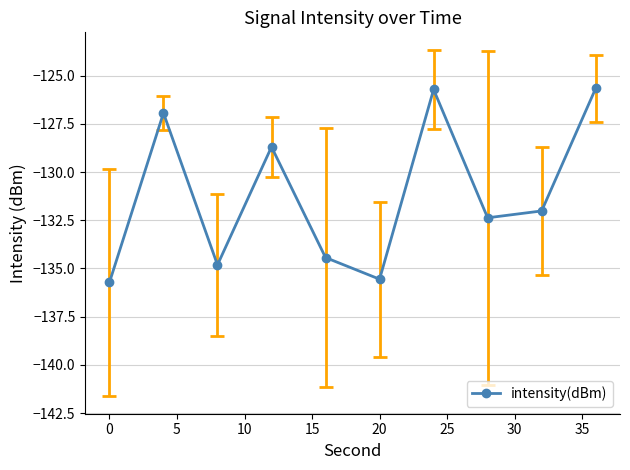

What is the value of the 1st point from the left?

-135.7